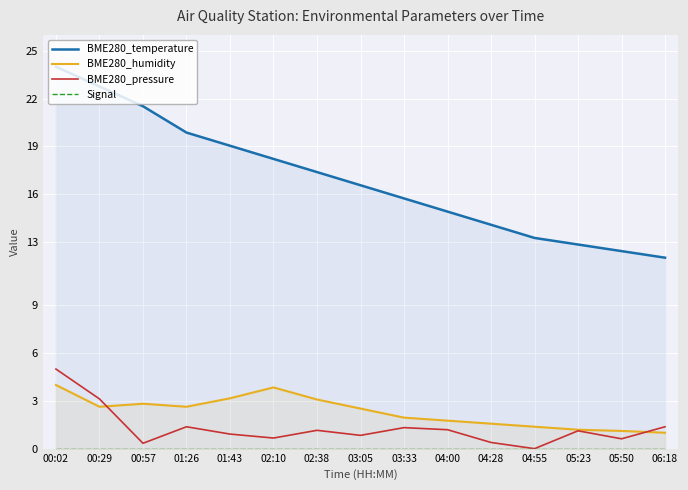

At which label does Signal reach its peak?

00:02